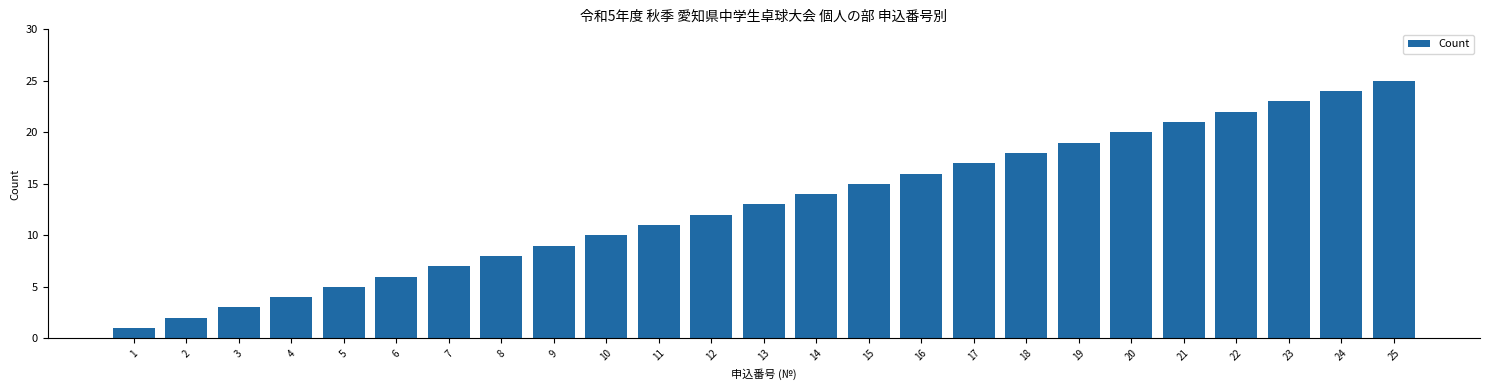

List the labels in order of value, largest first.

25, 24, 23, 22, 21, 20, 19, 18, 17, 16, 15, 14, 13, 12, 11, 10, 9, 8, 7, 6, 5, 4, 3, 2, 1